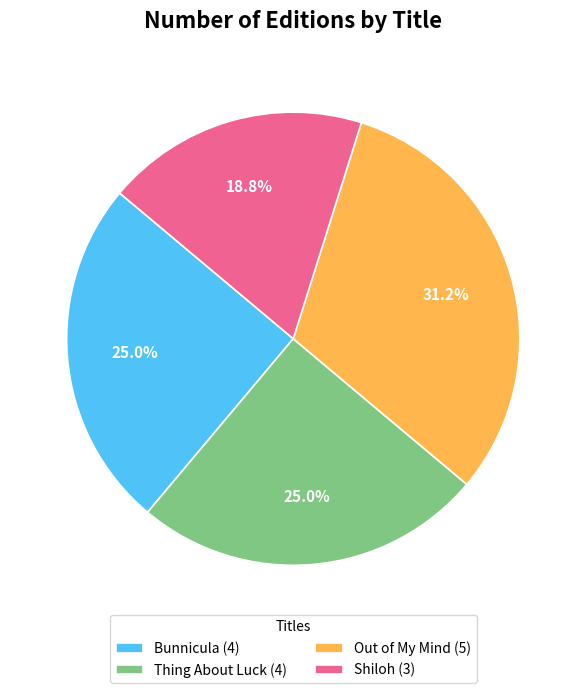

Is there a majority slice in this chart?

No